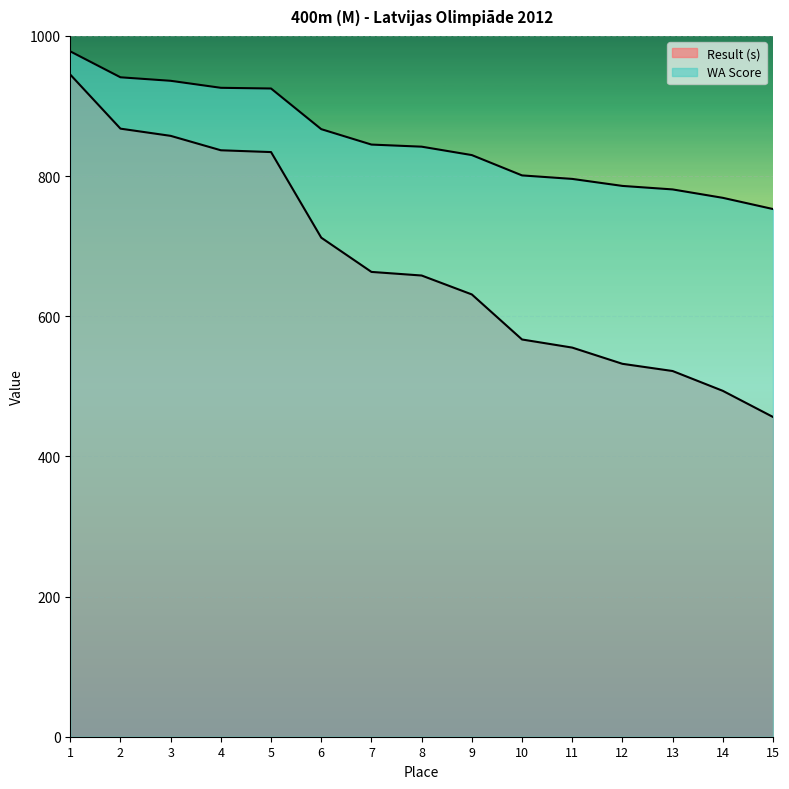

At which label is WA Score closest to 865?

6